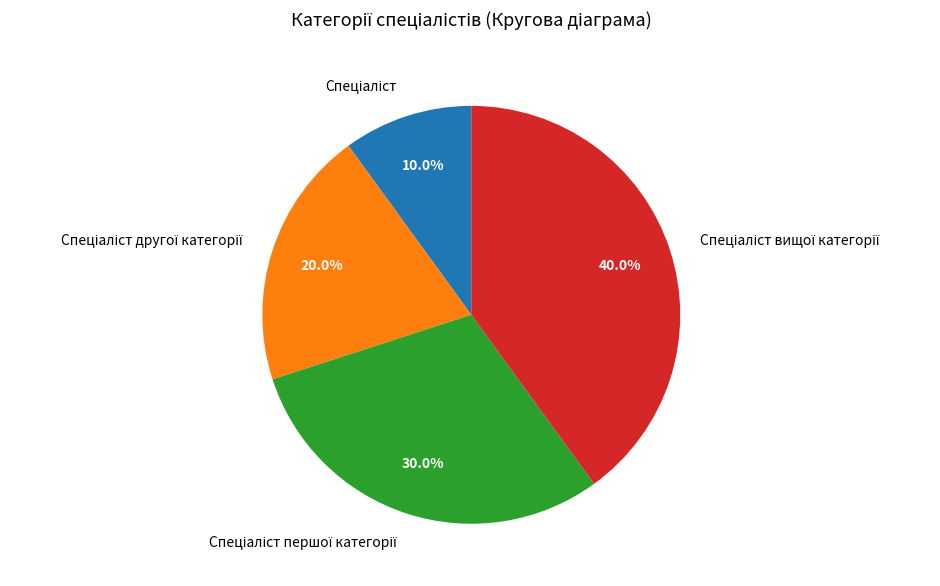

How many slices are in this pie chart?

4